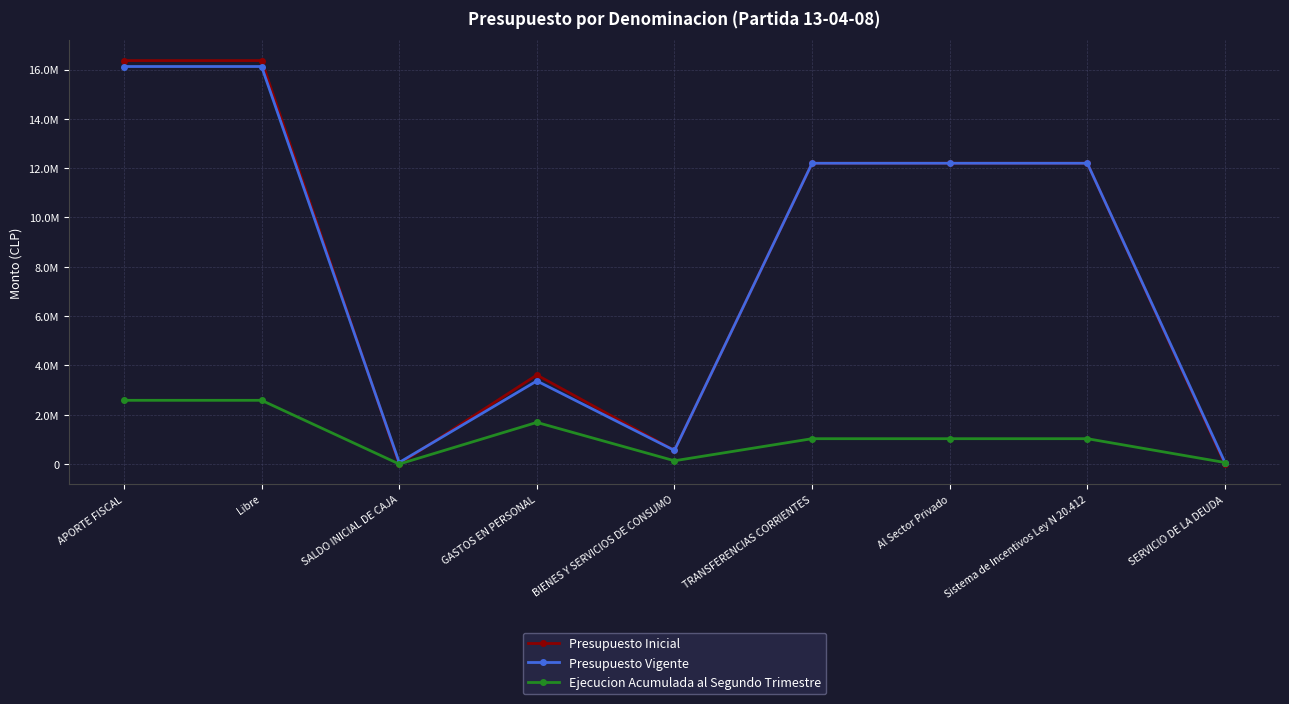

The value of Presupuesto Inicial at GASTOS EN PERSONAL is 3610928. True or false?

True